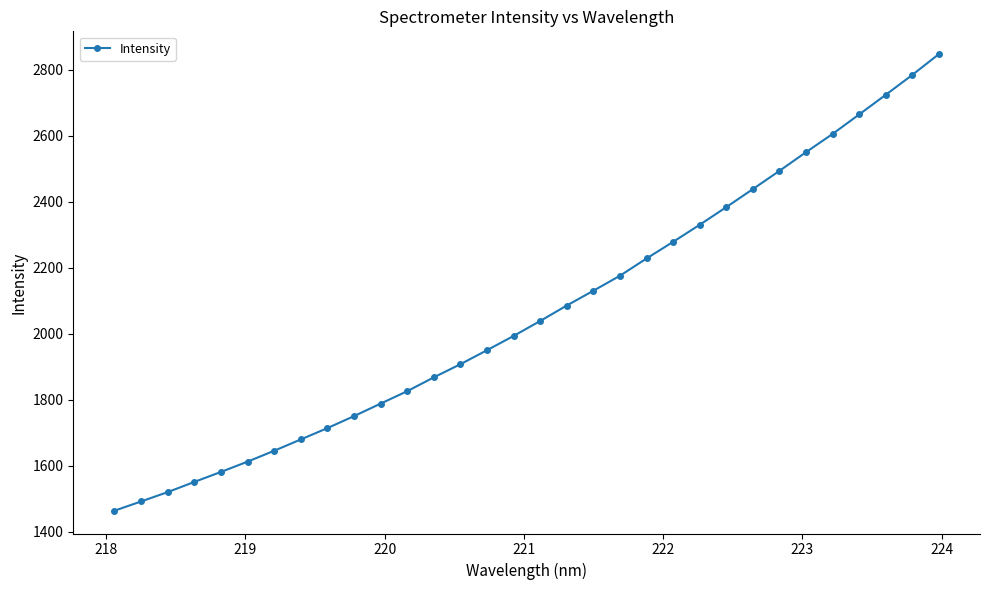

What is the value of the 20th point from the left?

2175.6